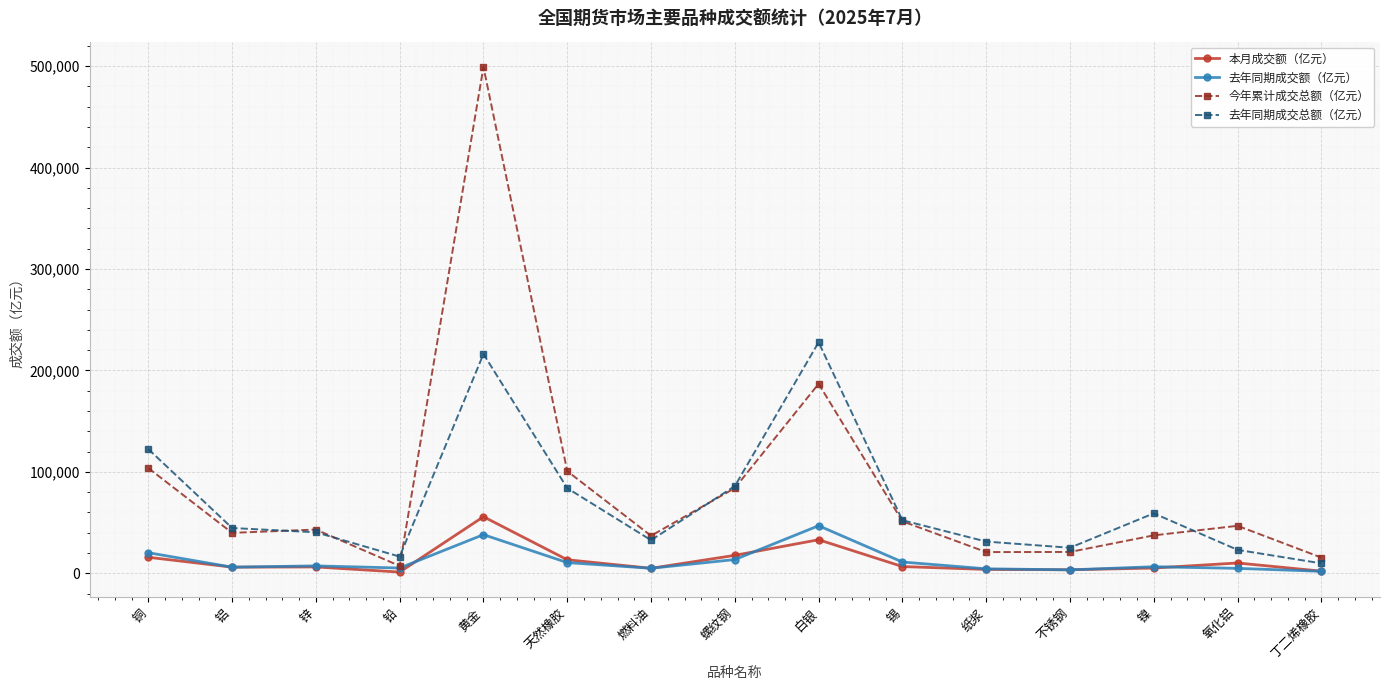

What is the greatest value displayed?

499168.2